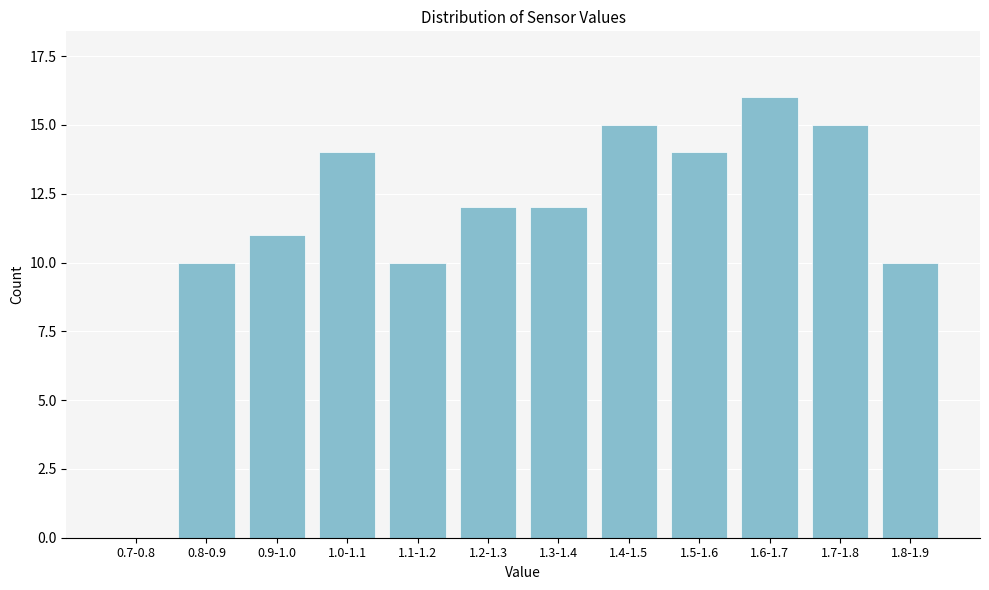

Reading left to right, extract all data points from this chart.

0.7-0.8=0	0.8-0.9=10	0.9-1.0=11	1.0-1.1=14	1.1-1.2=10	1.2-1.3=12	1.3-1.4=12	1.4-1.5=15	1.5-1.6=14	1.6-1.7=16	1.7-1.8=15	1.8-1.9=10